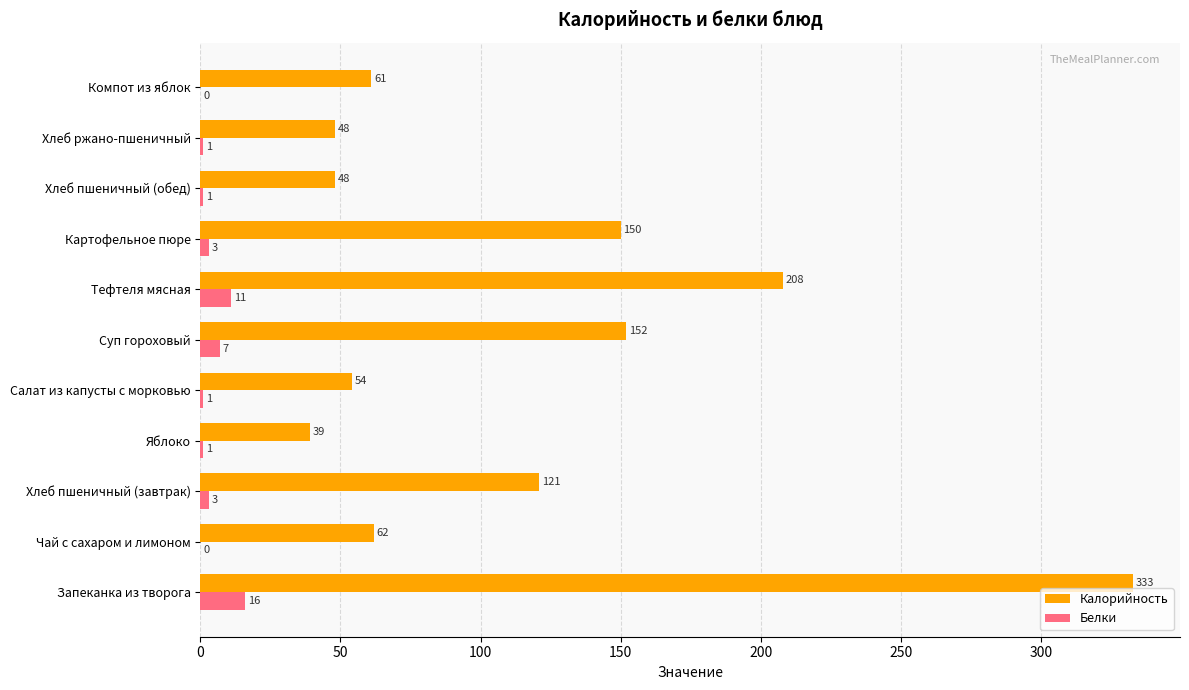

Is the value of Белки at Суп гороховый greater than the value of Калорийность at Яблоко?

No